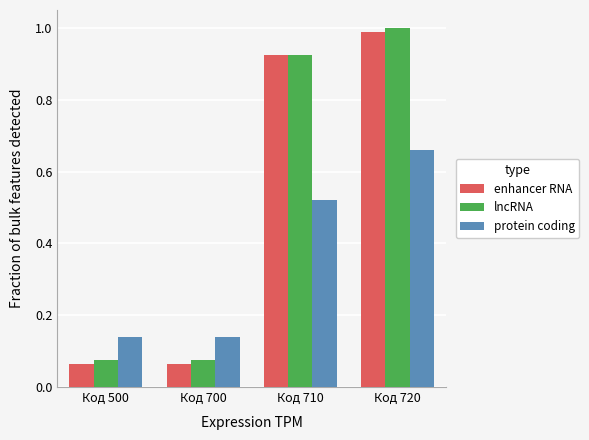

At which label does enhancer RNA reach its peak?

Код 720